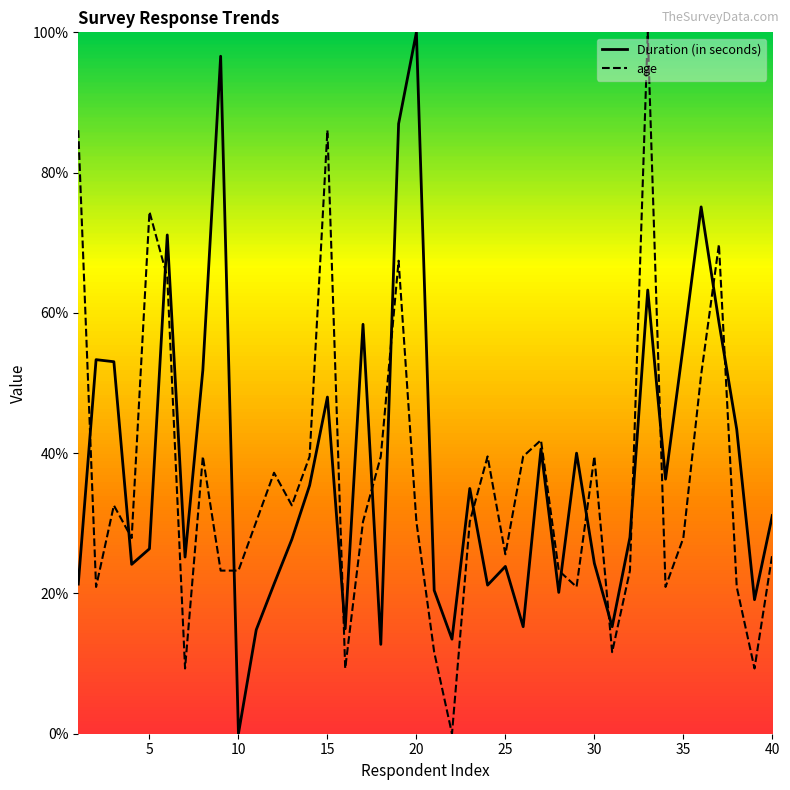

What is the average value of the Duration (in seconds) series?

38.1